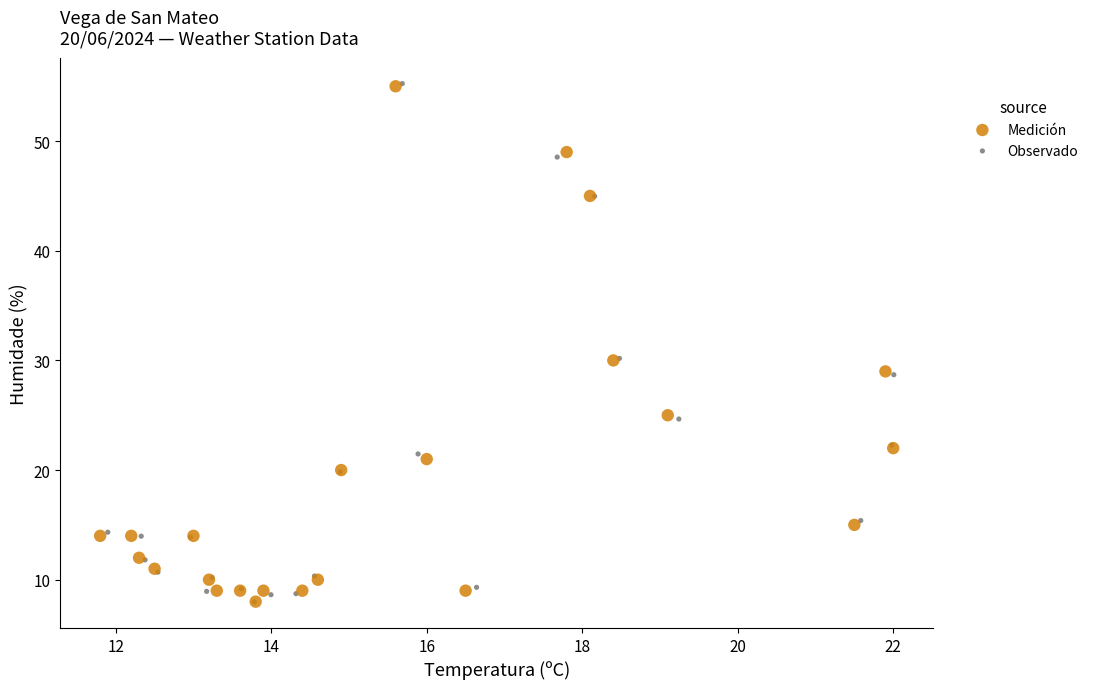

Which series has the widest spread of Y values?

Observado